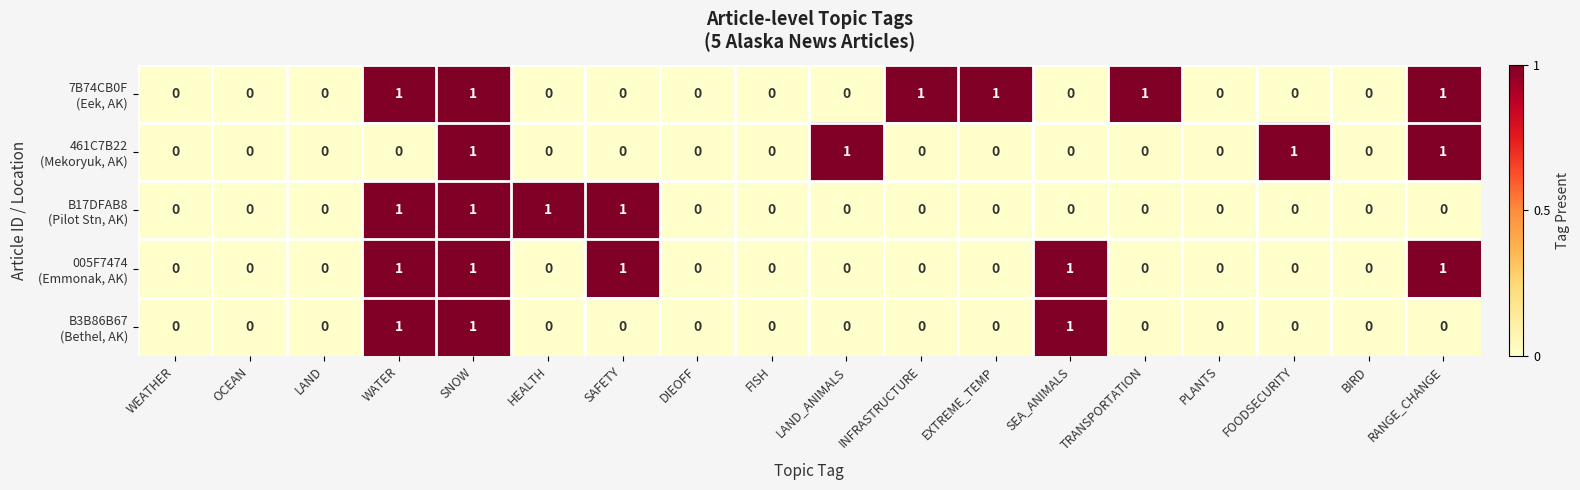

What is the total value across all series at SNOW?

5